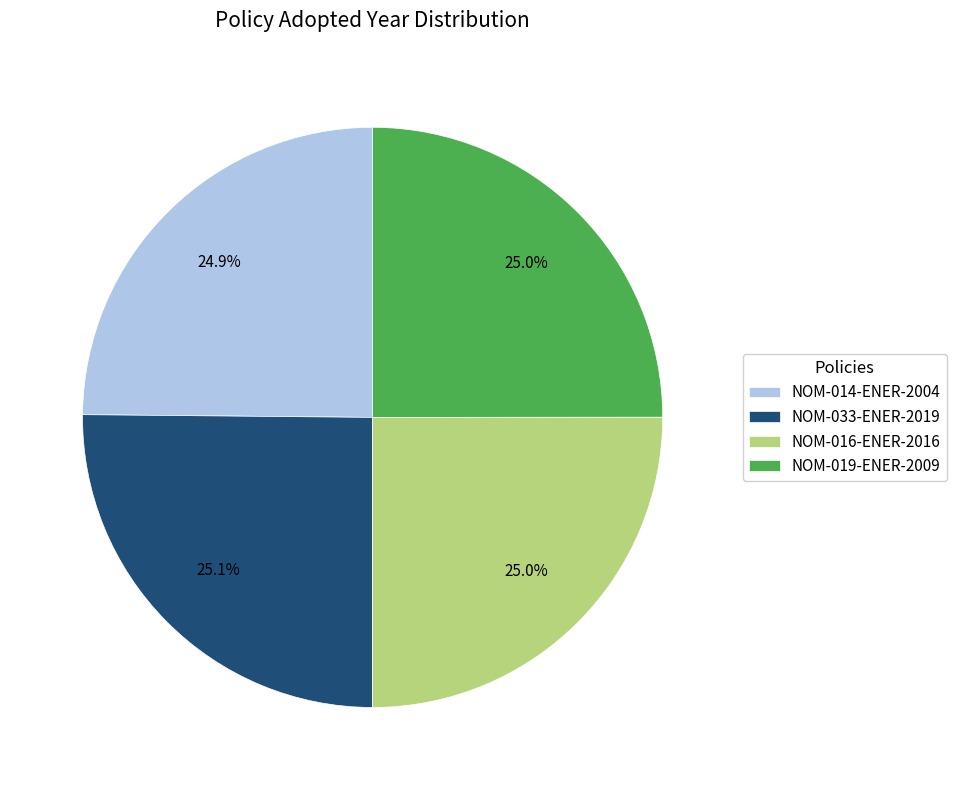

Does NOM-016-ENER-2016 represent more than half of the total?

No